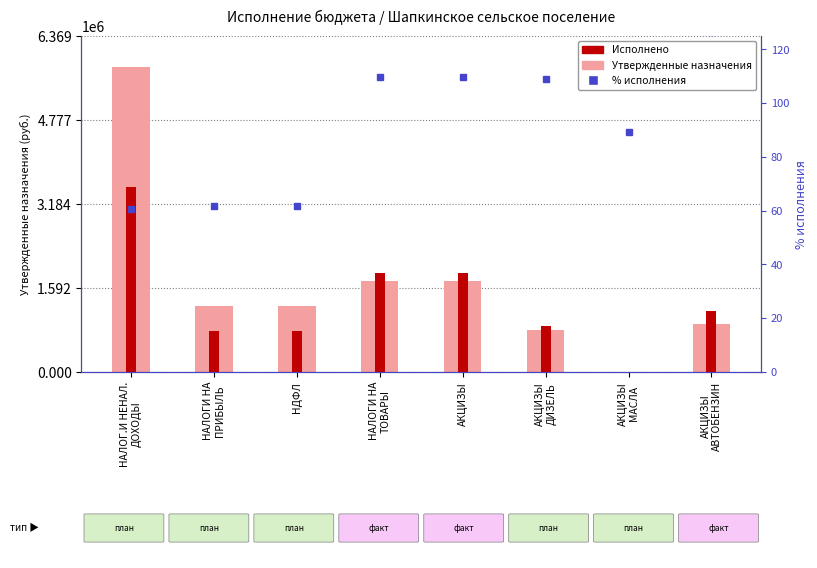

The % исполнения series shows 61.7 at НАЛОГИ НА
ПРИБЫЛЬ. True or false?

True